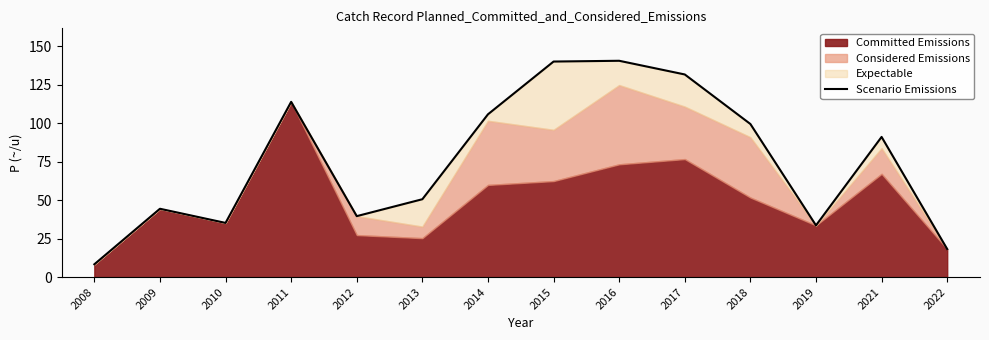

Where is the first local minimum?

2010